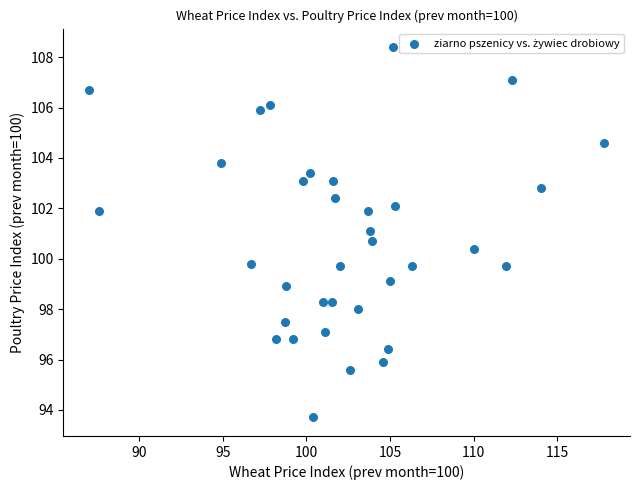

What is the range of Y values (max minus min)?

14.7